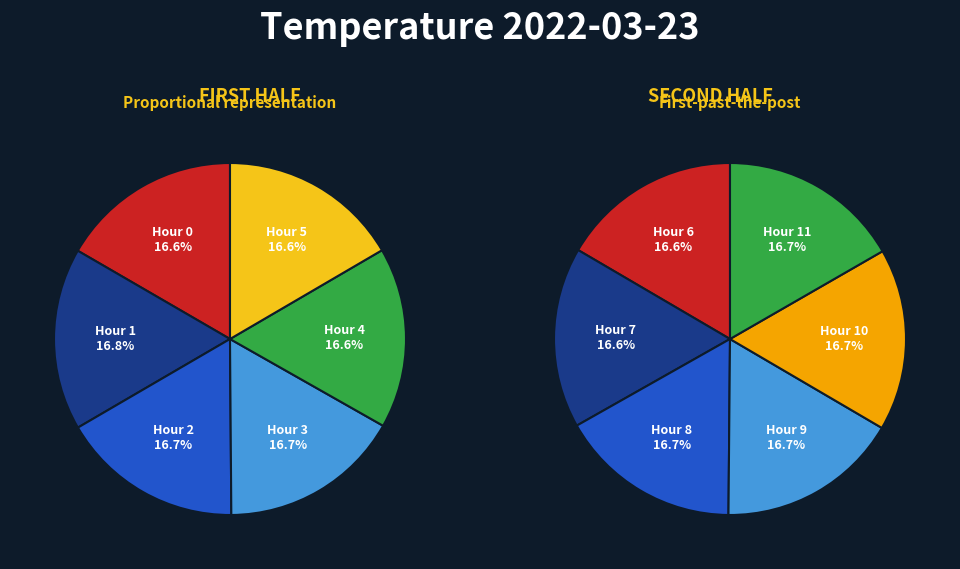

Is it true that Hour 10 is 16% of the pie?

False